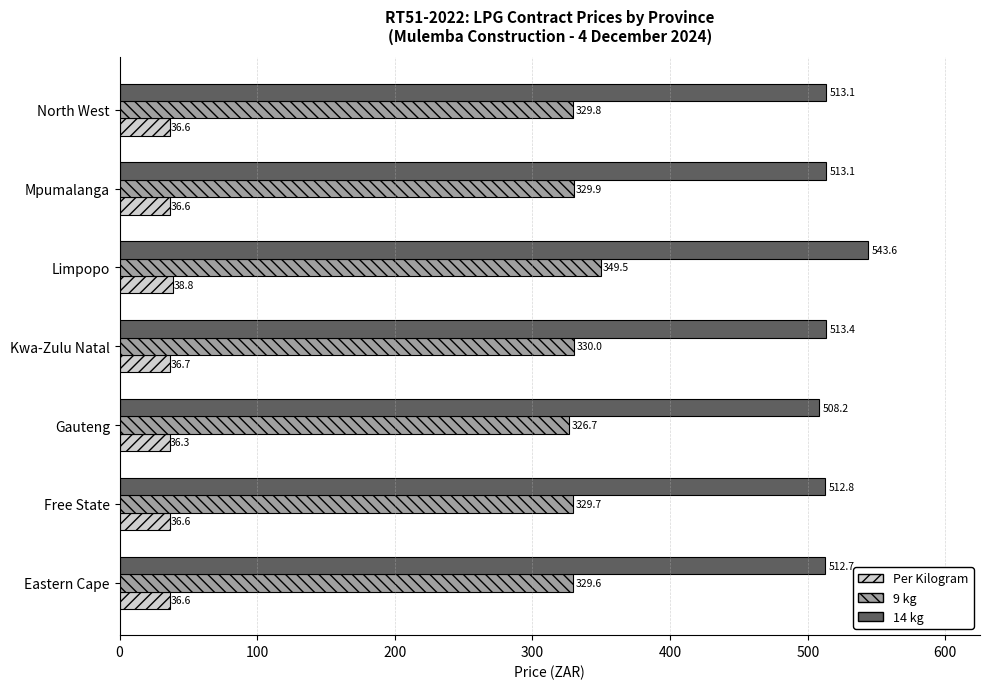

What is the difference between the maximum and minimum values in the 9 kg series?

22.8